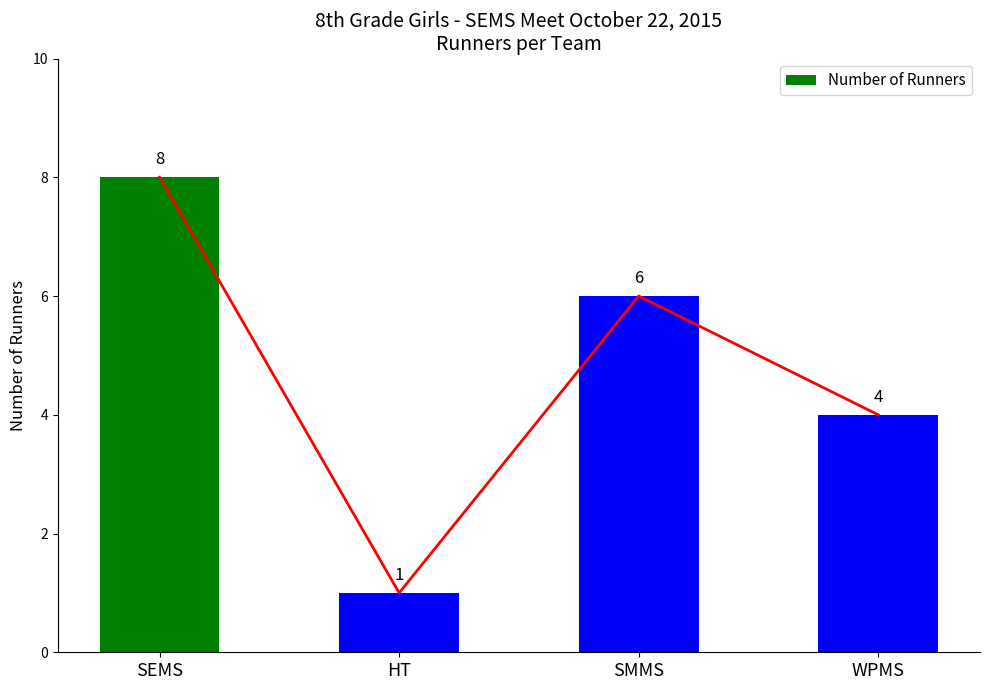

What position from the right is WPMS?

1